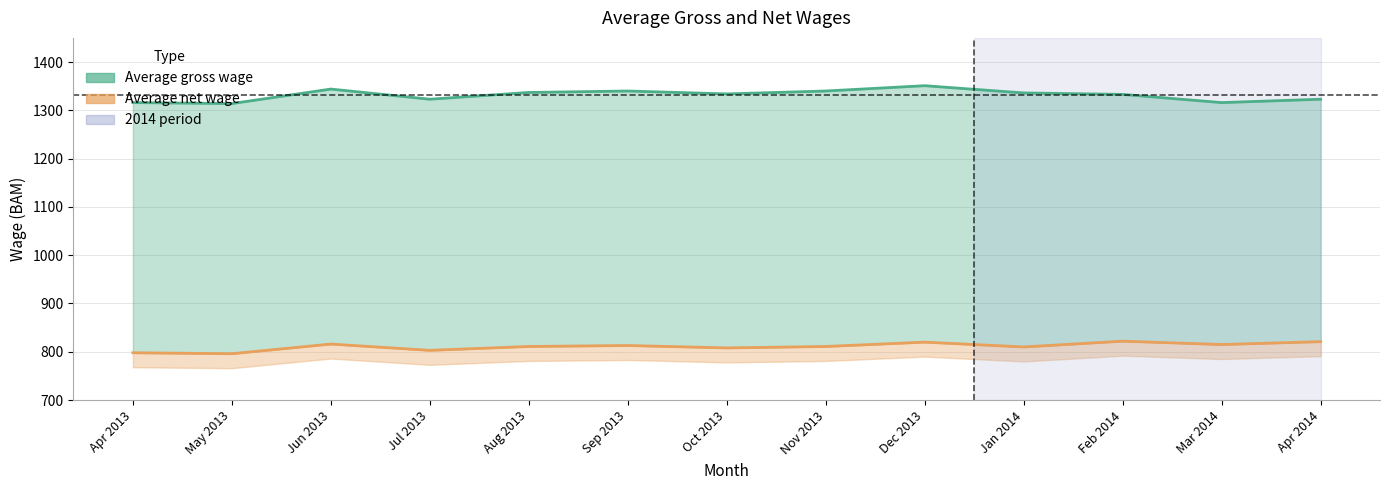

True or false: Average gross wage and Average net wage intersect in this chart.

False